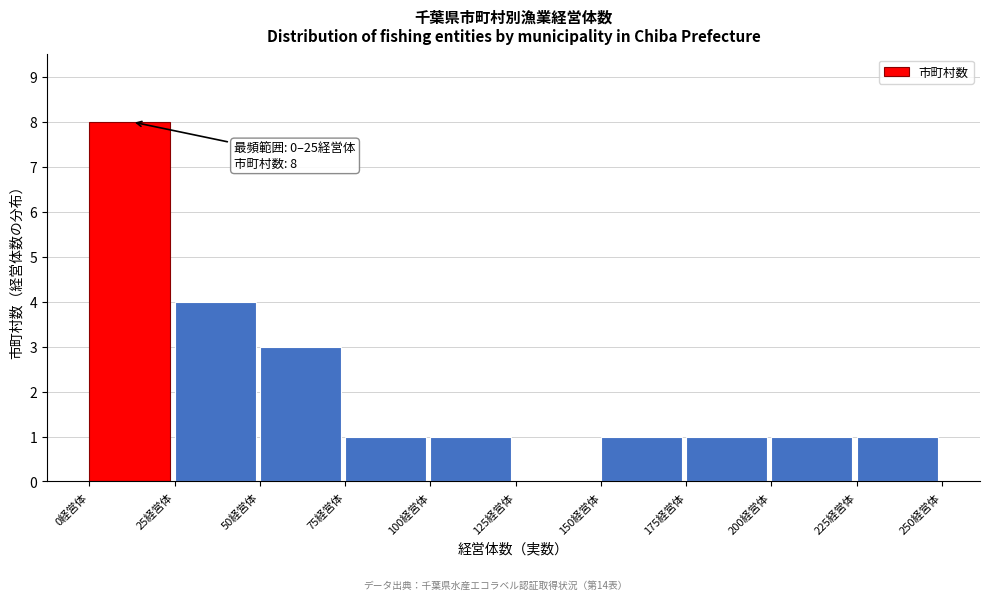

Over which range of the x-axis is the bar tallest?

0 to 25